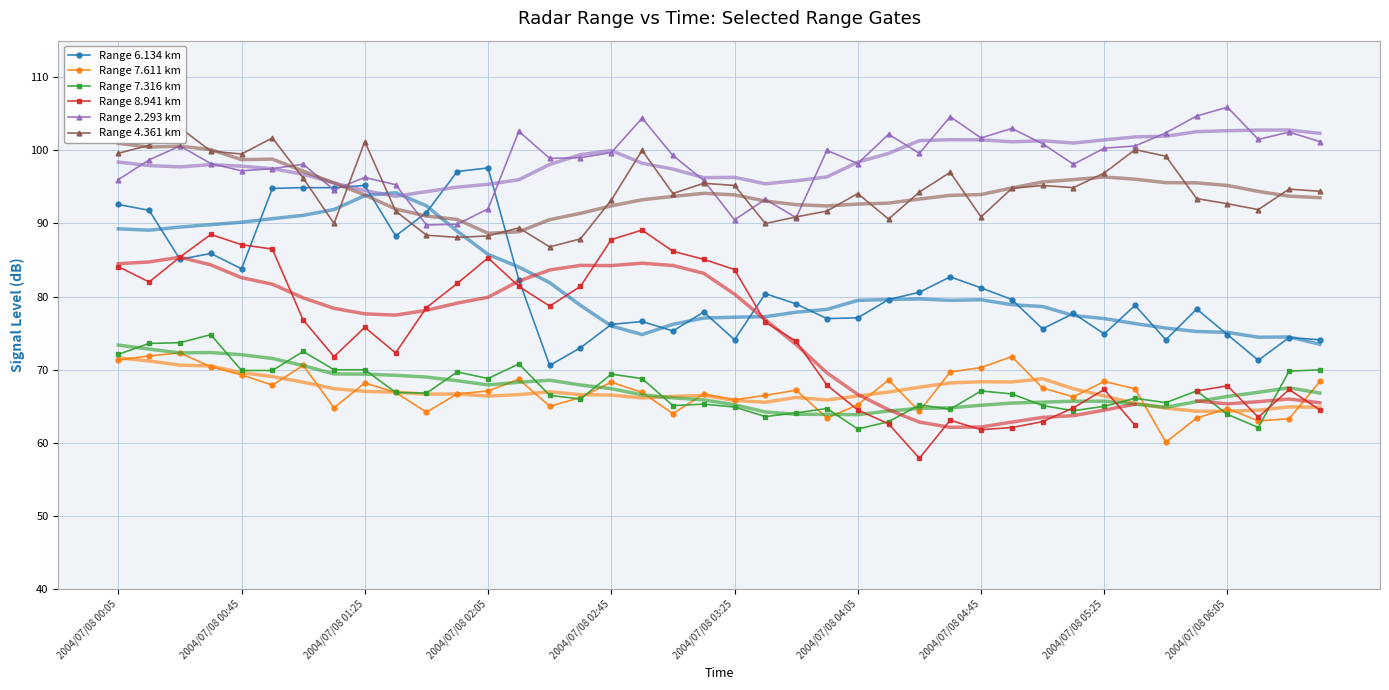

The Range 4.361 km series shows 153.0 at 39. True or false?

False